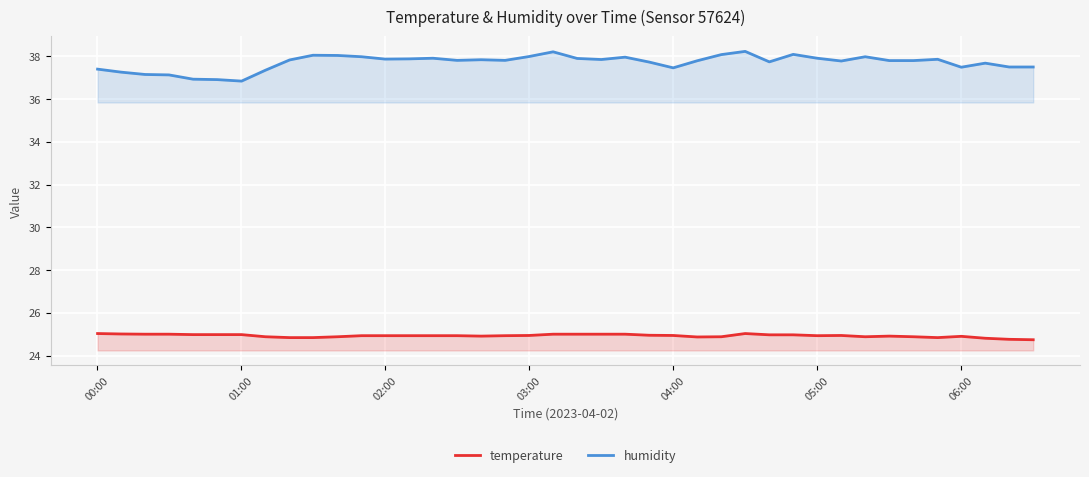

What is the highest value of the humidity series?

38.2